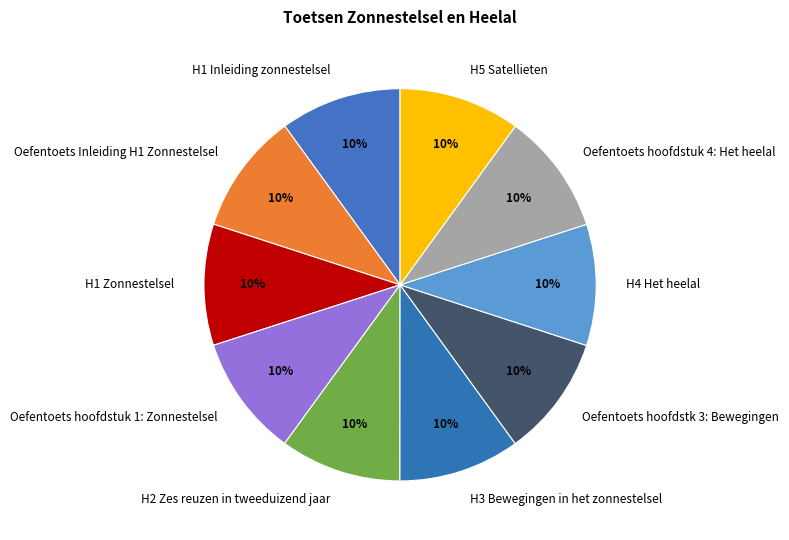

What is the ratio of the value at Oefentoets hoofdstk 3: Bewegingen to the value at H3 Bewegingen in het zonnestelsel?

1.0